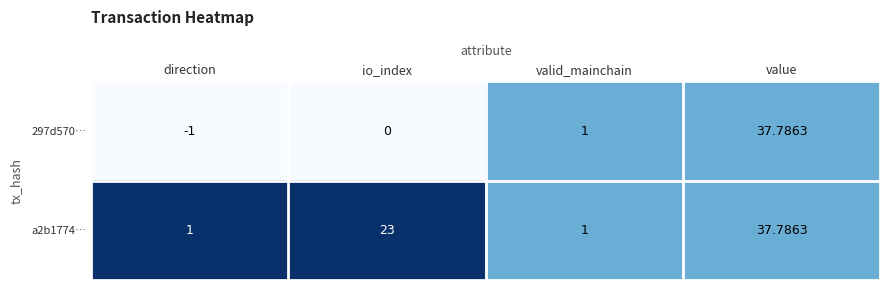

Which series has the largest total across all categories?

a2b1774…